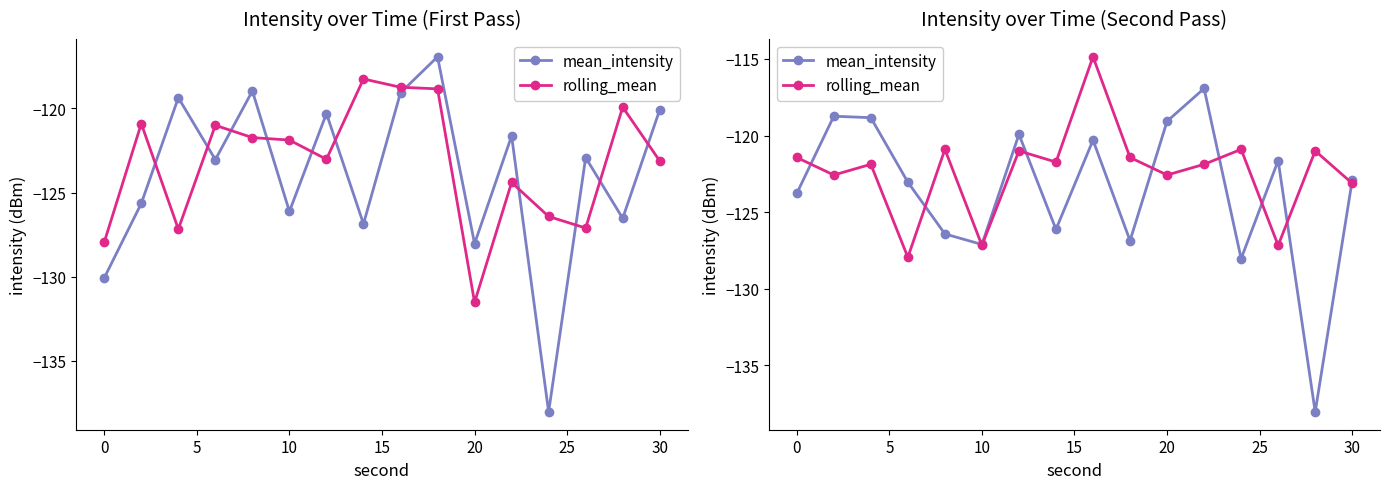

List the series in order of their overall mean, lowest first.

mean_intensity, rolling_mean